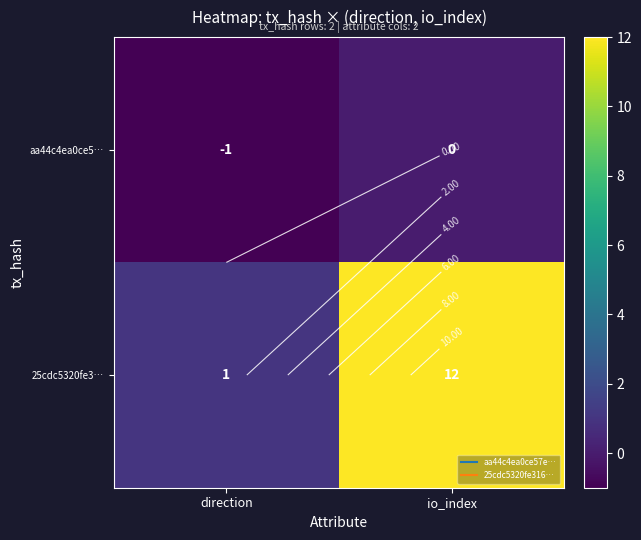

List the series in order of their peak value, lowest first.

aa44c4ea0ce5…, 25cdc5320fe3…